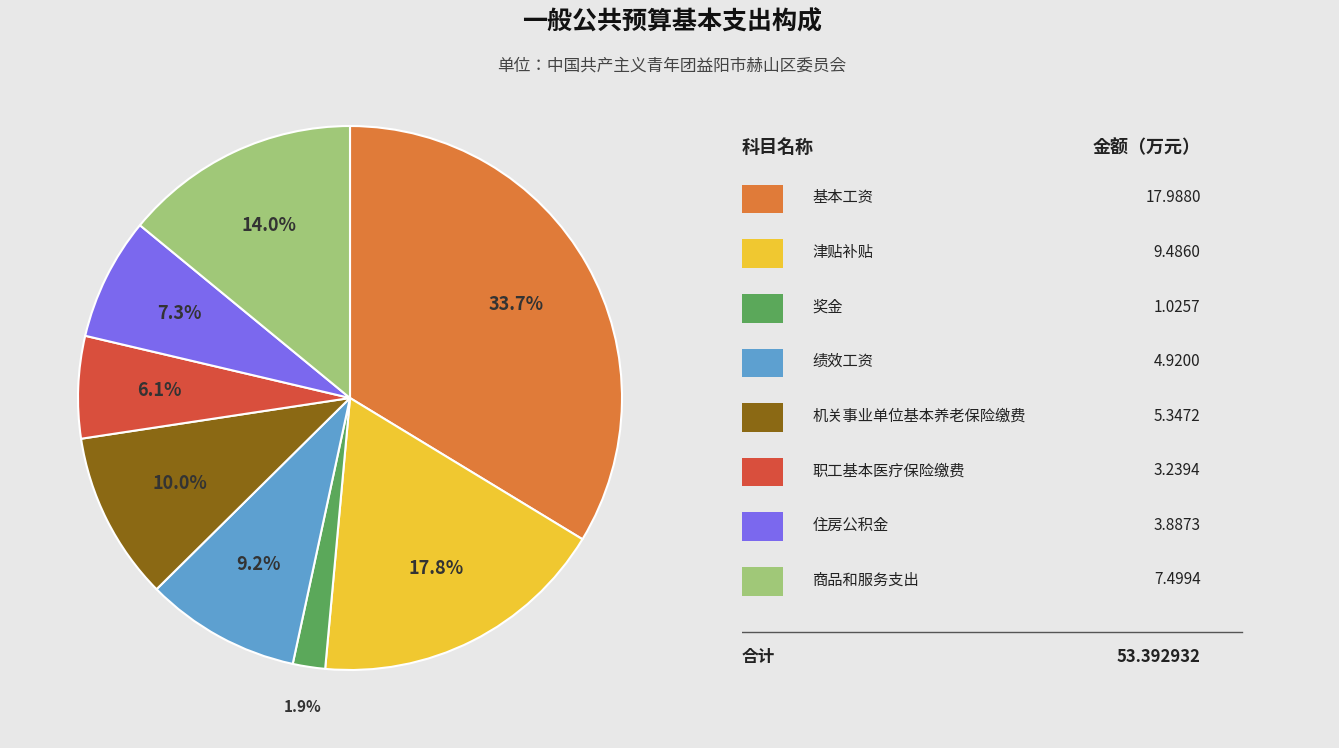

Does any single category account for the majority?

No